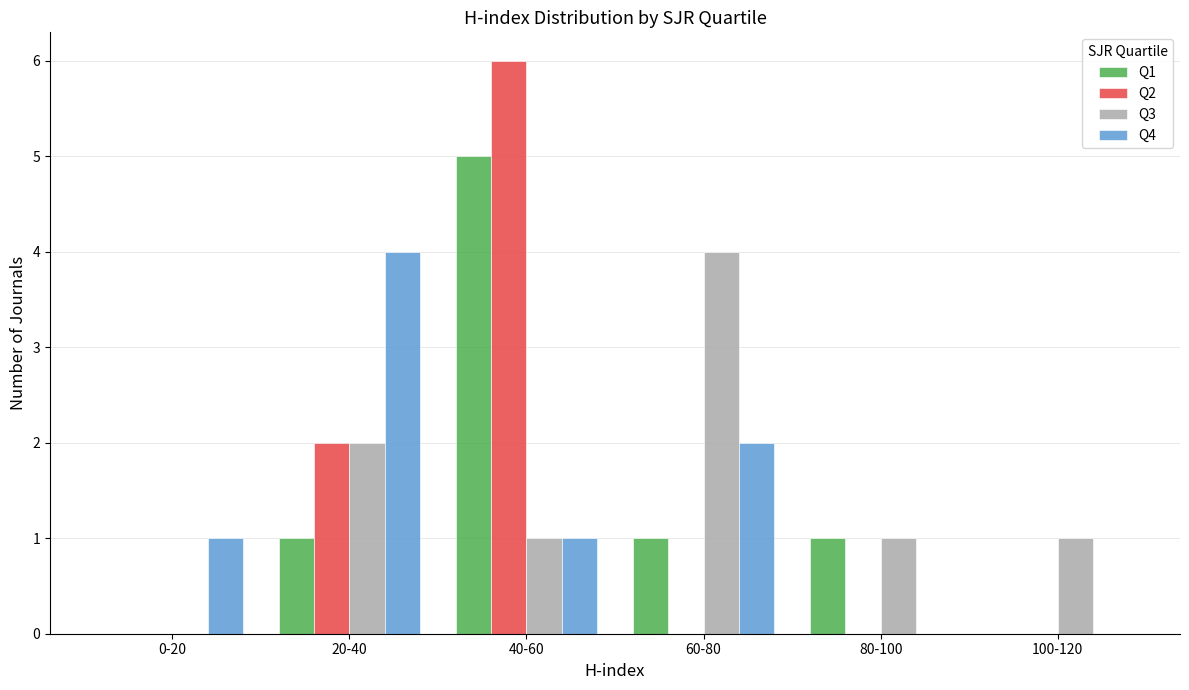

Reading left to right, what are all the values shown in this chart?

Q1: 0-20=0	20-40=1	40-60=5	60-80=1	80-100=1	100-120=0
Q2: 0-20=0	20-40=2	40-60=6	60-80=0	80-100=0	100-120=0
Q3: 0-20=0	20-40=2	40-60=1	60-80=4	80-100=1	100-120=1
Q4: 0-20=1	20-40=4	40-60=1	60-80=2	80-100=0	100-120=0